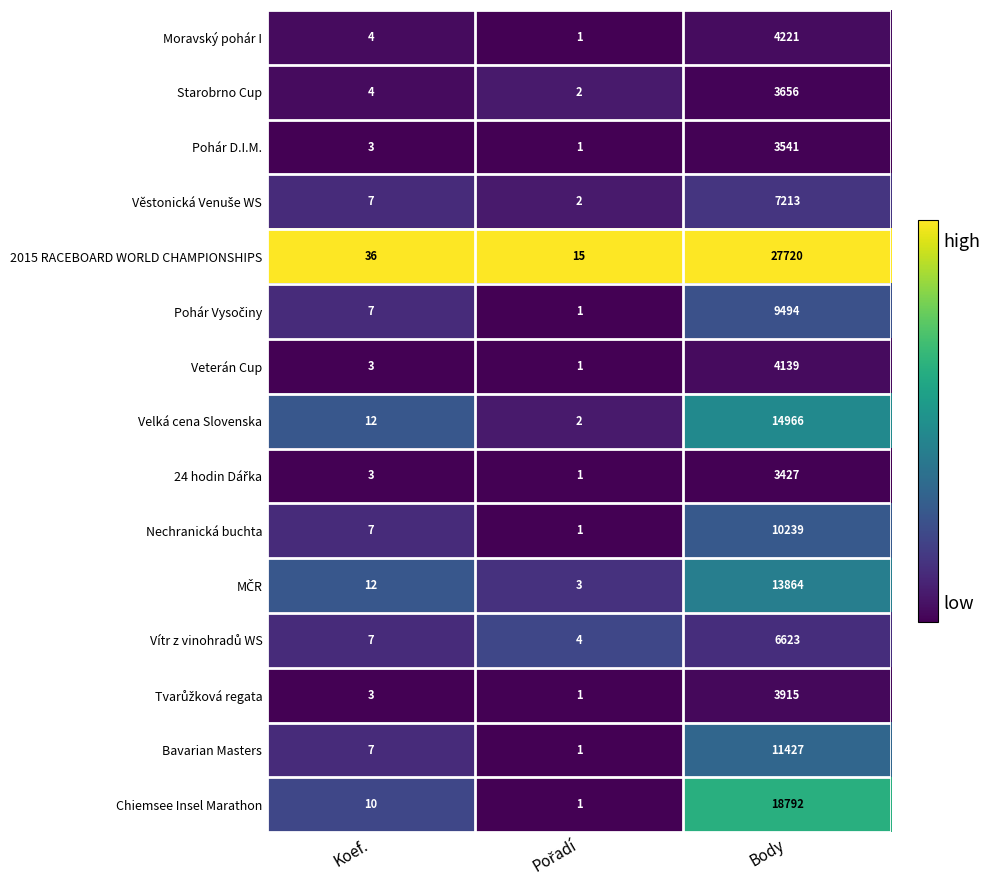

What is the average value of the Nechranická buchta series?

3416